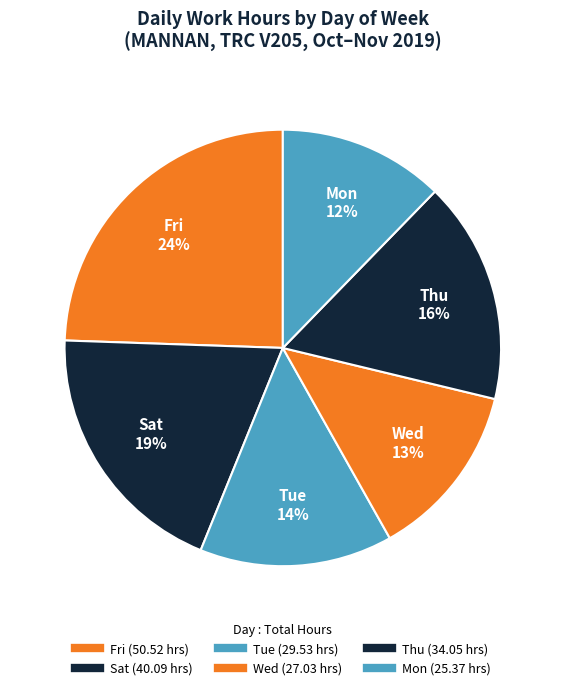

How many slices are in this pie chart?

6